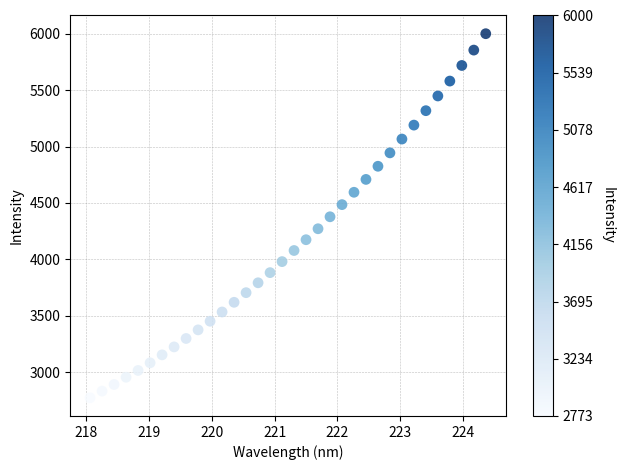

What is the range of X values (max minus min)?

6.3